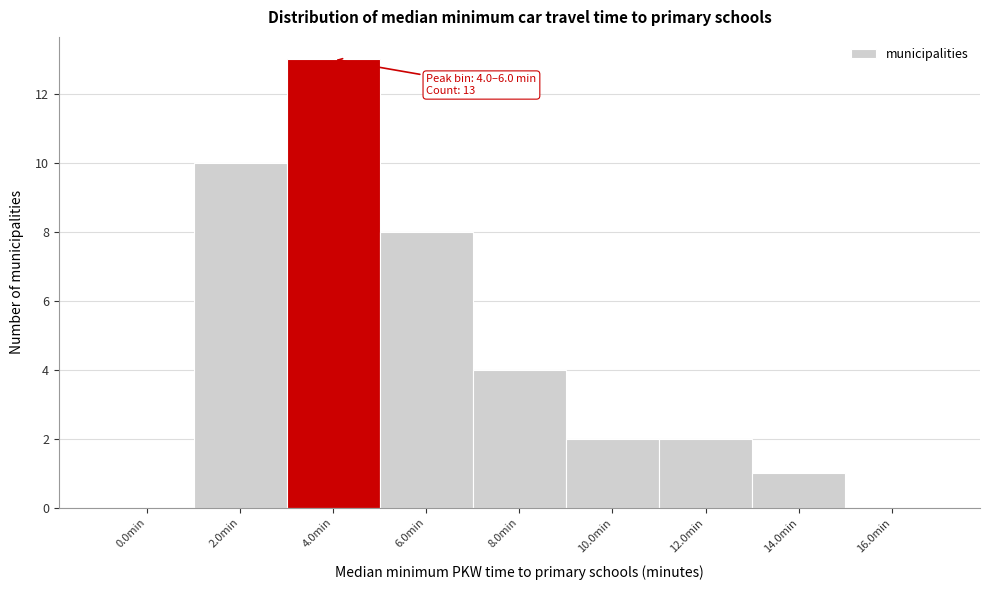

Reading left to right, transcribe all the data shown in this chart.

0.0min=0	2.0min=10	4.0min=13	6.0min=8	8.0min=4	10.0min=2	12.0min=2	14.0min=1	16.0min=0